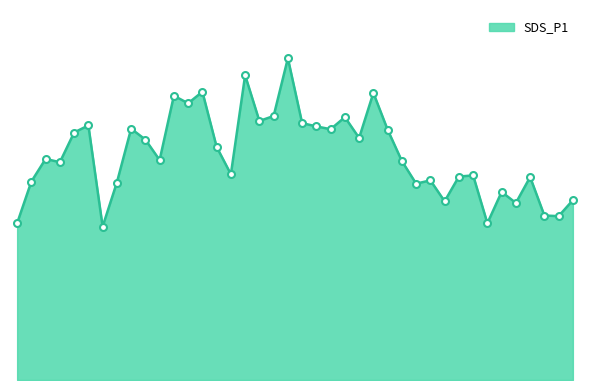

Does the chart display data point markers on the line(s)?

No